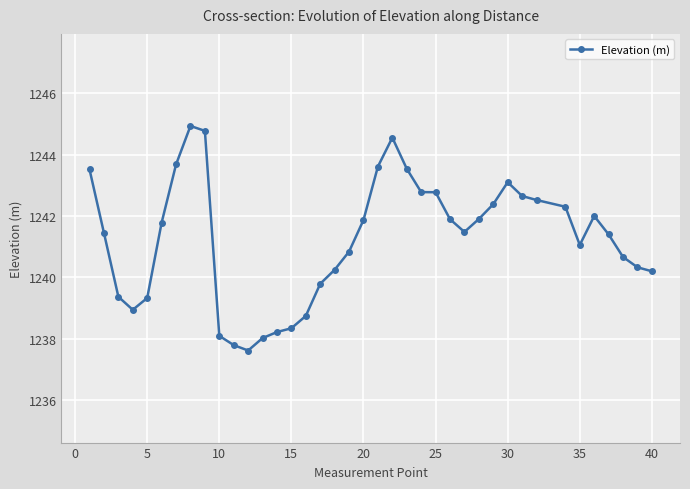

True or false: there are more than 0 points higher than both neighbors.

True